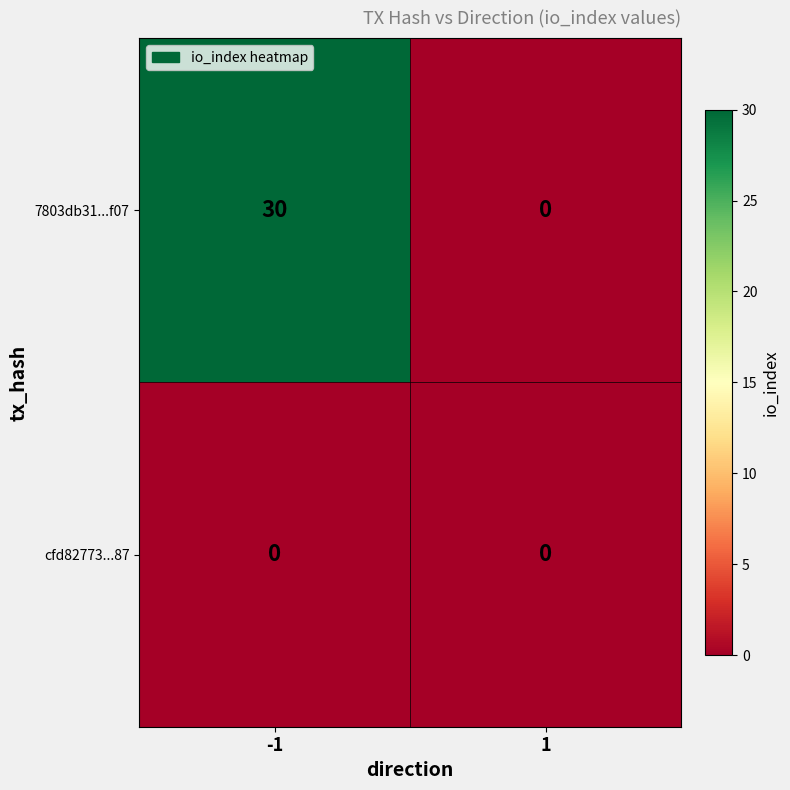

The value of 7803db31...f07 at 1 is 0. True or false?

True